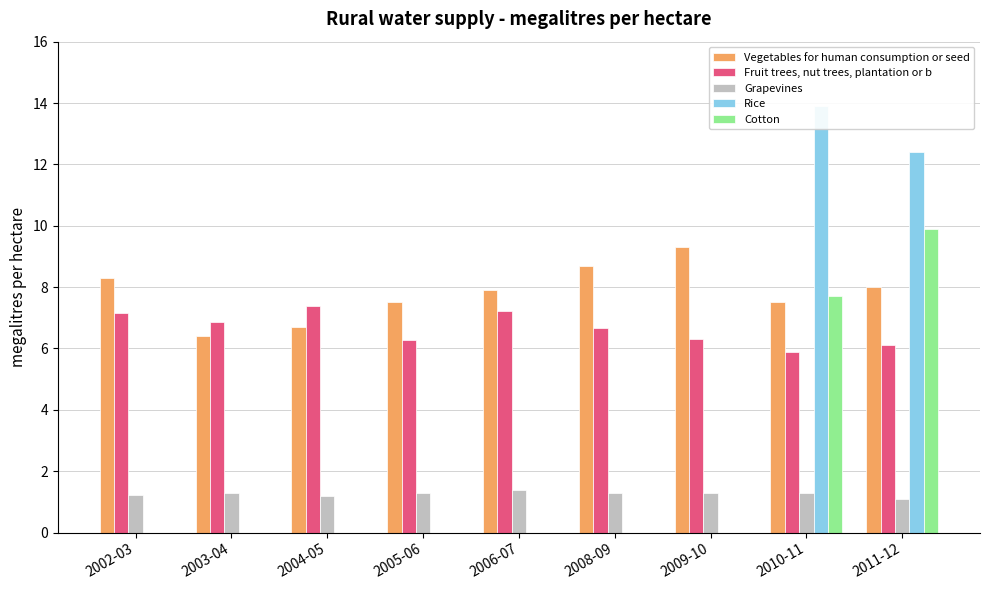

The value of Rice at 2003-04 is 0.0. True or false?

True